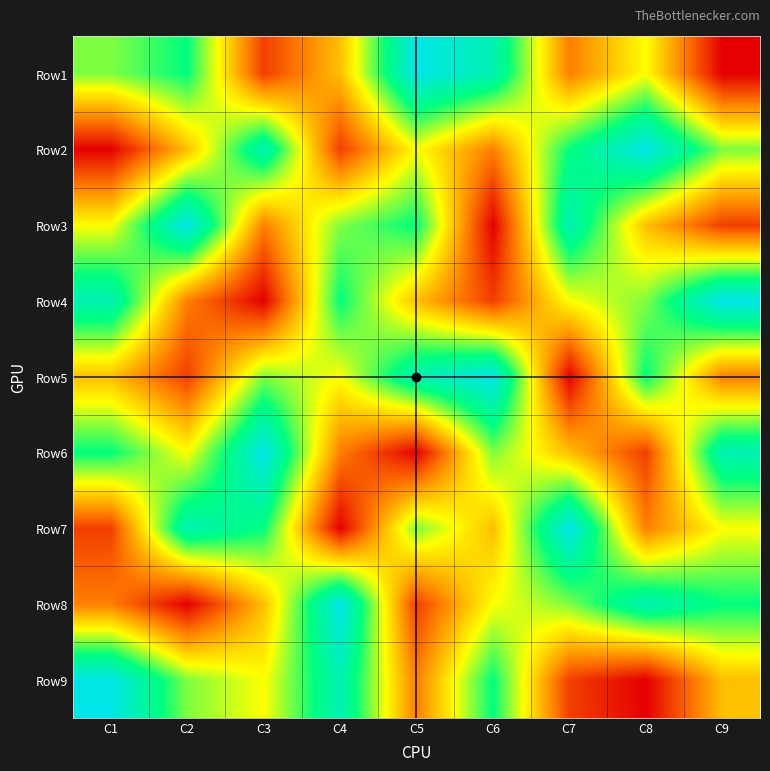

Reading left to right, what are all the values shown in this chart?

Row1: C1=6	C2=7	C3=2	C4=4	C5=9	C6=8	C7=3	C8=5	C9=1
Row2: C1=1	C2=4	C3=8	C4=2	C5=5	C6=3	C7=7	C8=9	C9=6
Row3: C1=5	C2=9	C3=3	C4=6	C5=7	C6=1	C7=8	C8=4	C9=2
Row4: C1=8	C2=3	C3=1	C4=7	C5=4	C6=2	C7=5	C8=6	C9=9
Row5: C1=4	C2=2	C3=6	C4=5	C5=8	C6=9	C7=1	C8=7	C9=3
Row6: C1=7	C2=5	C3=9	C4=3	C5=1	C6=6	C7=4	C8=2	C9=8
Row7: C1=2	C2=8	C3=7	C4=1	C5=6	C6=4	C7=9	C8=3	C9=5
Row8: C1=3	C2=1	C3=4	C4=9	C5=2	C6=5	C7=6	C8=8	C9=7
Row9: C1=9	C2=6	C3=5	C4=8	C5=3	C6=7	C7=2	C8=1	C9=4